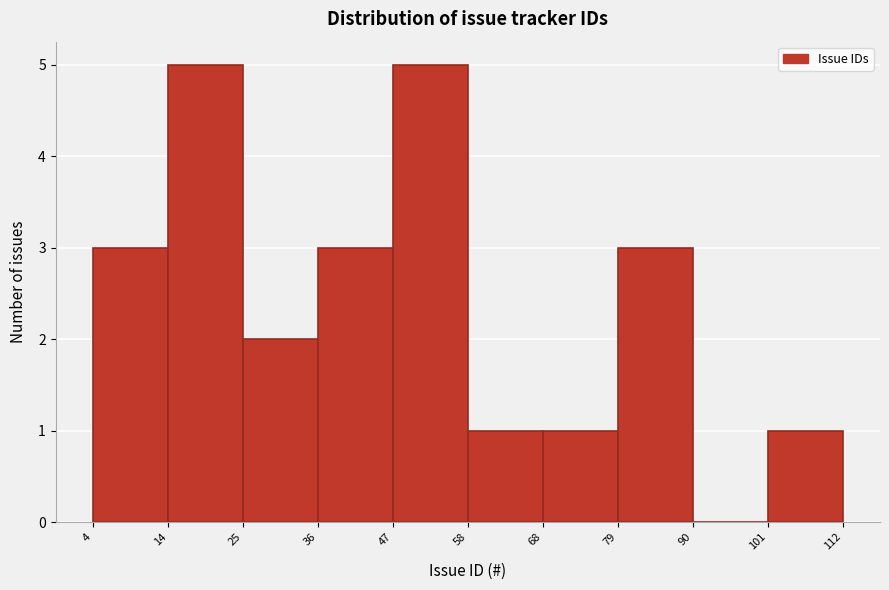

Reading left to right, transcribe this chart: for each bar, give the range it covers on the x-axis and its height. The values are not printed on the chart, so give them approximately, as read against the axis.

4 to 14: 3
14 to 25: 5
25 to 36: 2
36 to 47: 3
47 to 58: 5
58 to 68: 1
68 to 79: 1
79 to 90: 3
90 to 101: 0
101 to 112: 1